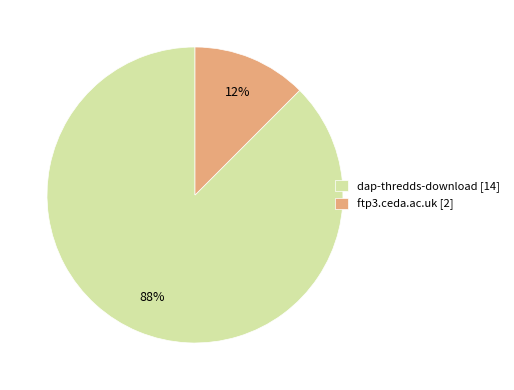

Combined, do dap-thredds-download and ftp3.ceda.ac.uk account for over 50%?

Yes